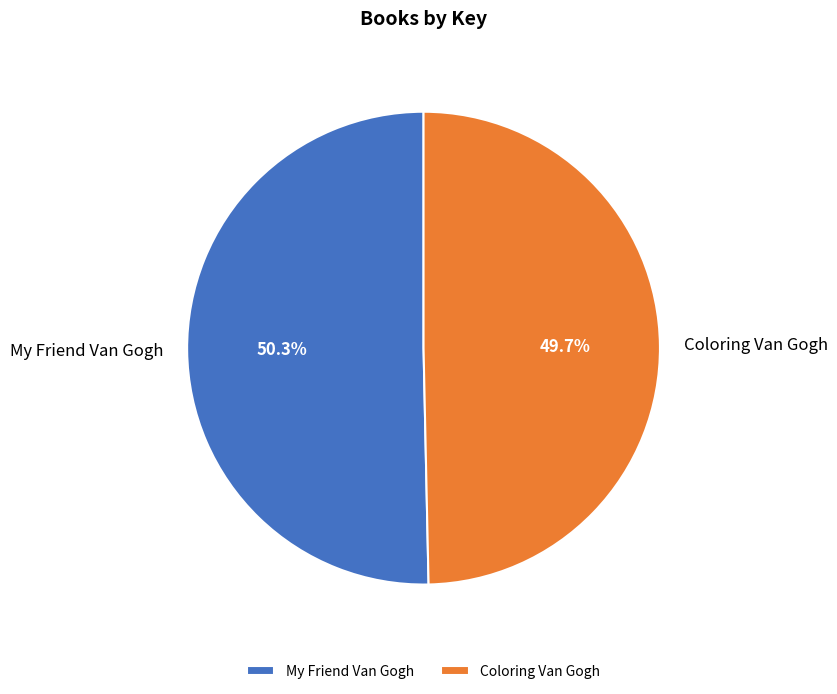

Which slice is the largest?

My Friend Van Gogh